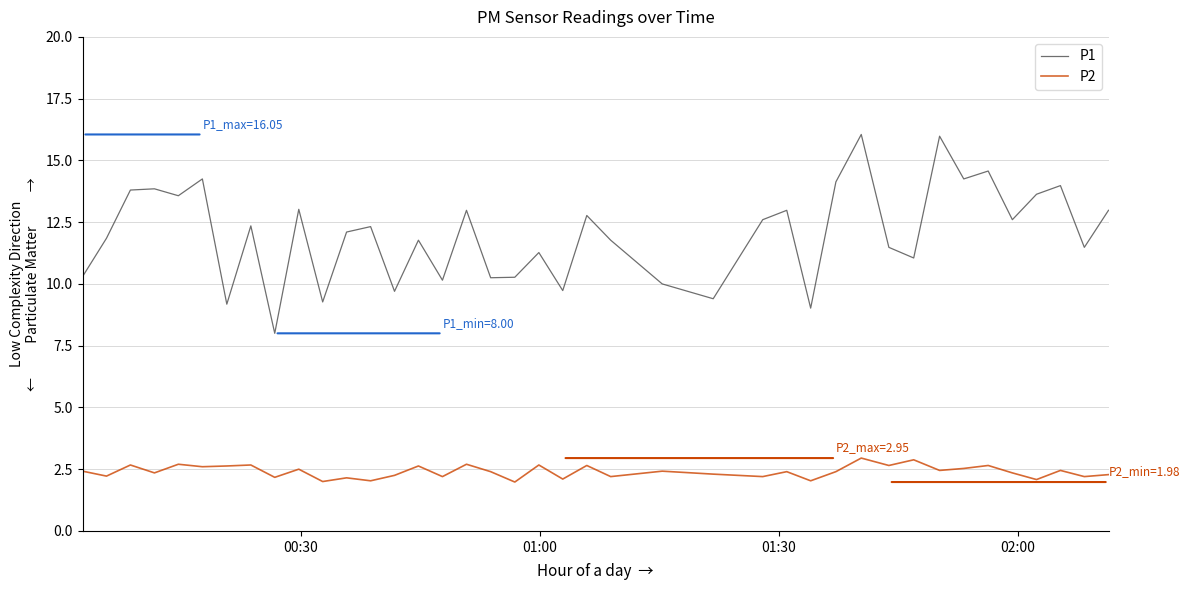

List the series in order of their overall mean, highest first.

P1, P2